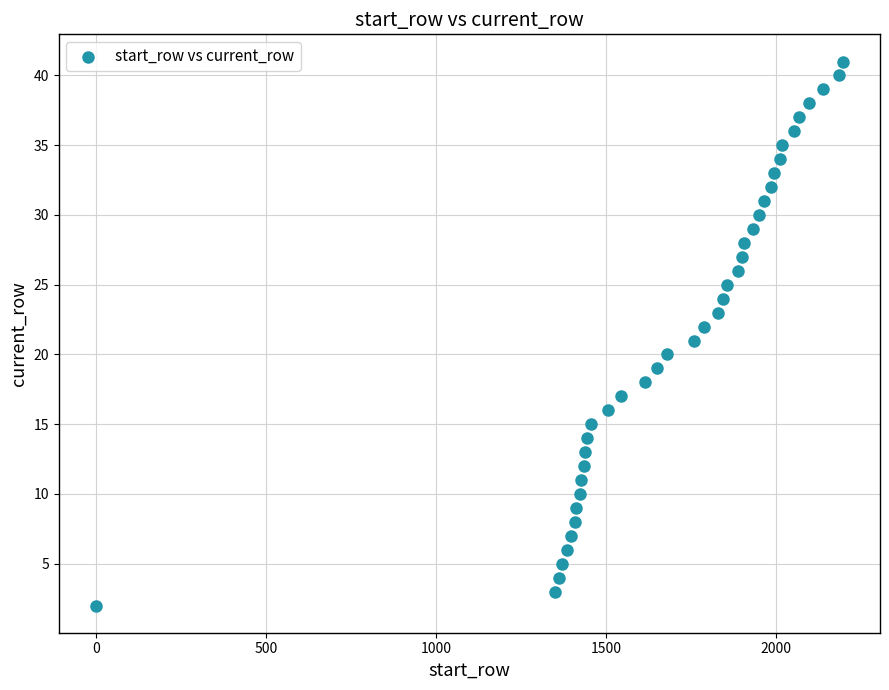

What is the range of X values (max minus min)?

2194